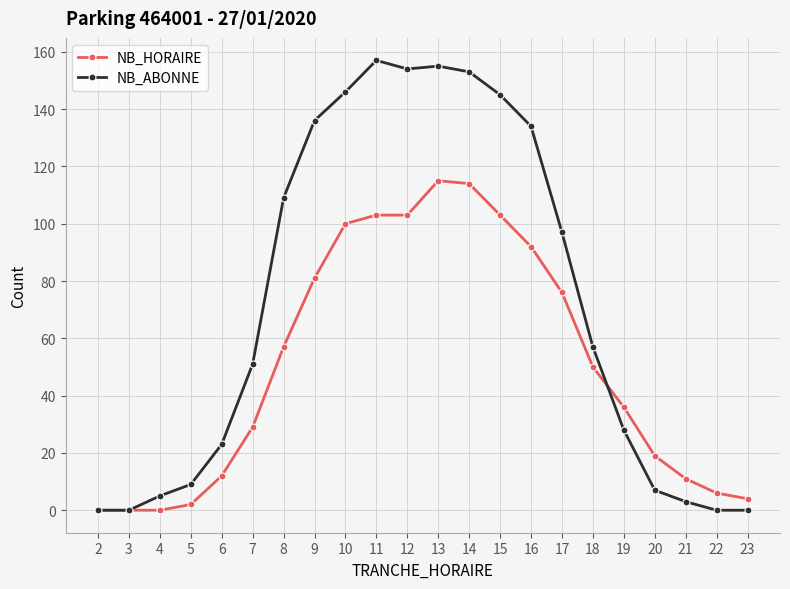

What is the sum of all NB_HORAIRE values?

1113